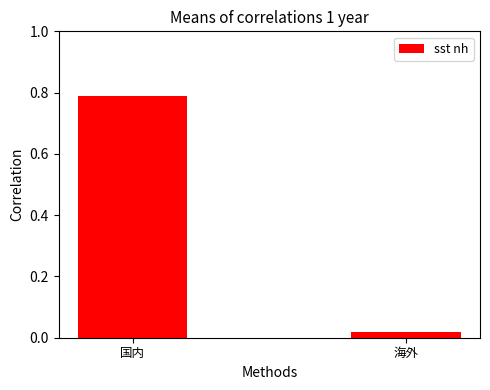

Are the bars horizontal?

No